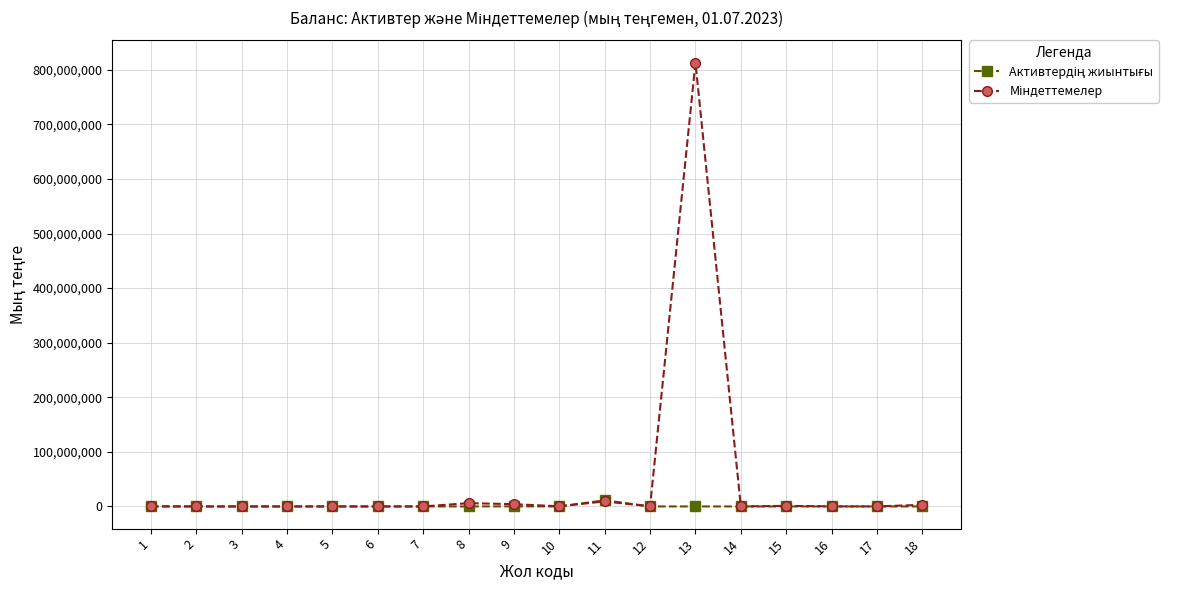

At which category is the sum across all series the highest?

13